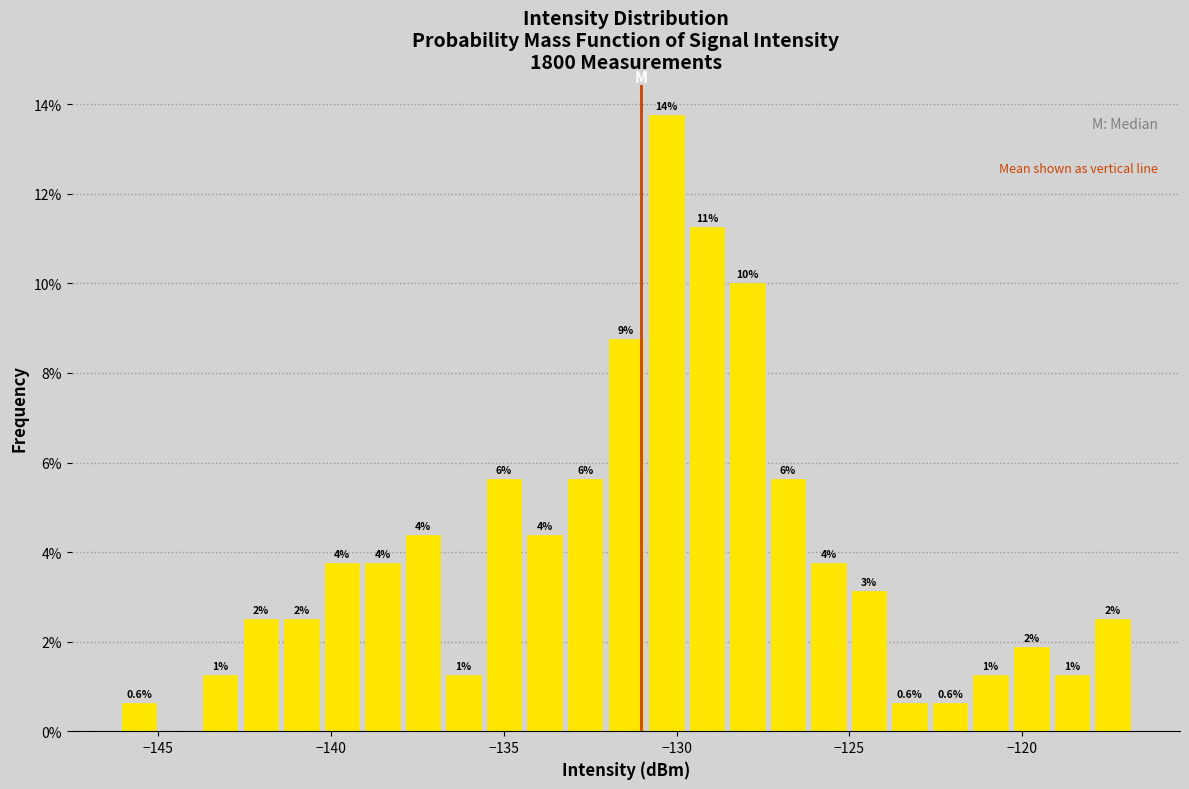

Read against the x-axis, roughly where is the centre of the tallest bar?

-130.5